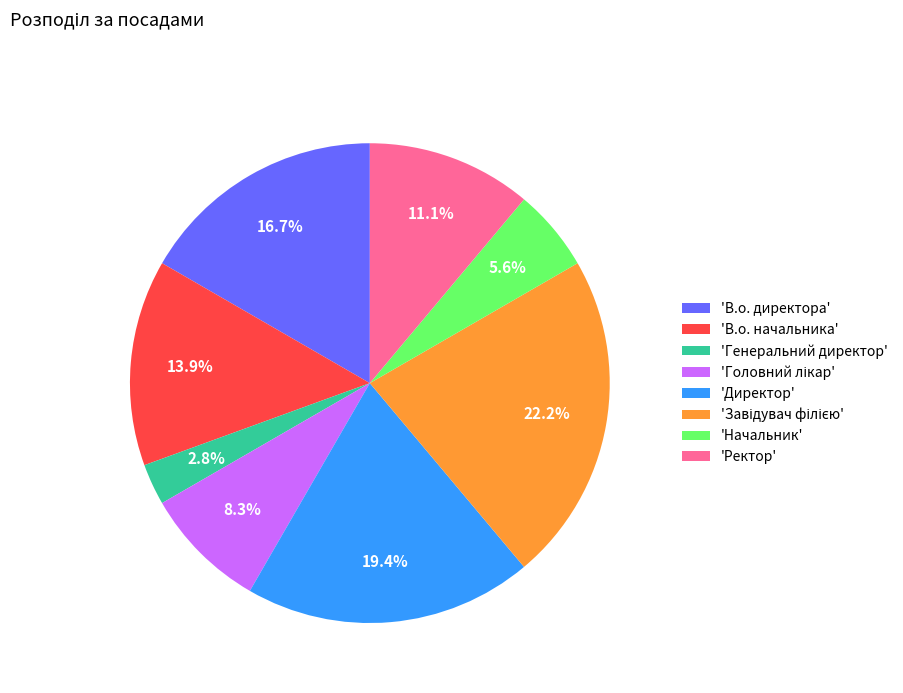

Is 'Директор' the majority of the pie?

No